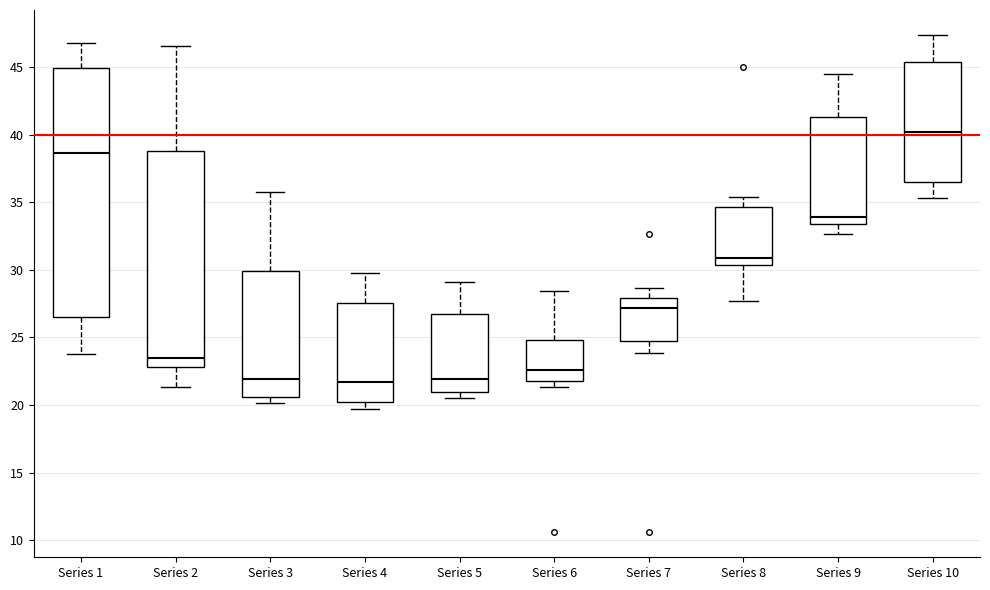

Reading left to right, read every box against the y-axis: the position of its median line, the range the box covers, and the ends of its whiskers. The values are not printed on the chart, so give them approximately, as read against the axis.

Series 1: median 38.5, box 26.5 to 45.0, whiskers 24.0 to 47.0
Series 2: median 23.5, box 23.0 to 39.0, whiskers 21.5 to 46.5
Series 3: median 22.0, box 20.5 to 30.0, whiskers 20.0 to 36.0
Series 4: median 21.5, box 20.0 to 27.5, whiskers 19.5 to 30.0
Series 5: median 22.0, box 21.0 to 26.5, whiskers 20.5 to 29.0
Series 6: median 22.5, box 22.0 to 25.0, whiskers 21.5 to 28.5
Series 7: median 27.0, box 24.5 to 28.0, whiskers 24.0 to 28.5
Series 8: median 31.0, box 30.5 to 34.5, whiskers 27.5 to 35.5
Series 9: median 34.0, box 33.5 to 41.5, whiskers 32.5 to 44.5
Series 10: median 40.0, box 36.5 to 45.5, whiskers 35.5 to 47.5